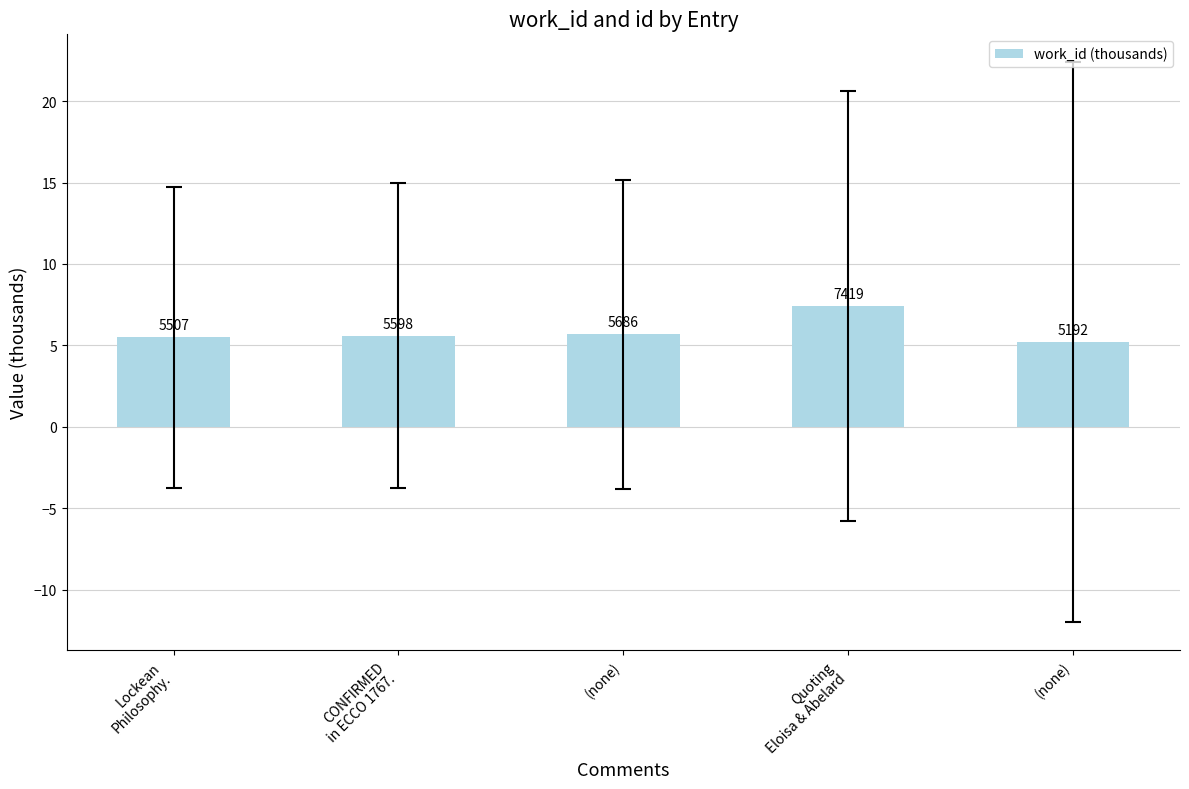

Between Lockean
Philosophy. and CONFIRMED
in ECCO 1767., which is larger?

CONFIRMED
in ECCO 1767.